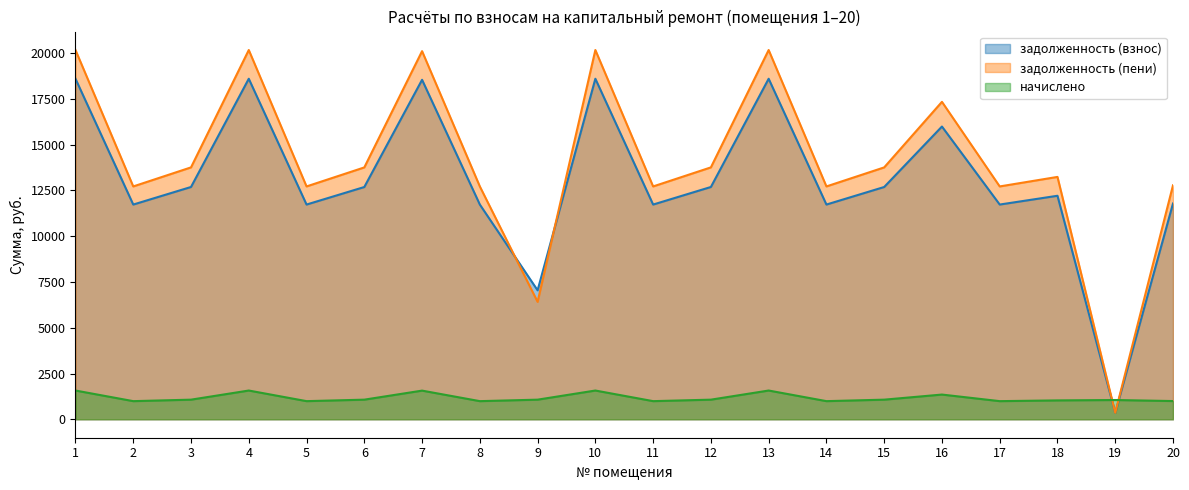

Rank the categories by задолженность (пени) value from lowest to highest.

19, 9, 2, 5, 8, 11, 14, 17, 20, 18, 6, 15, 3, 12, 16, 7, 1, 4, 10, 13